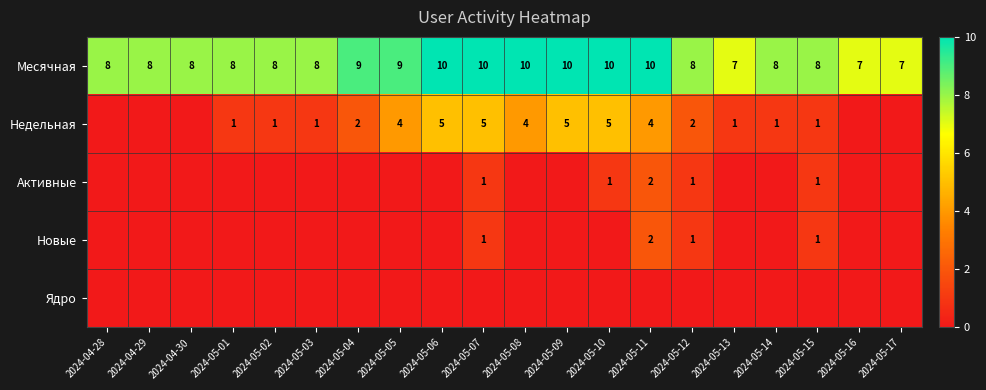

What is the sum of the Месячная values at 2024-05-12 and 2024-05-01?

16